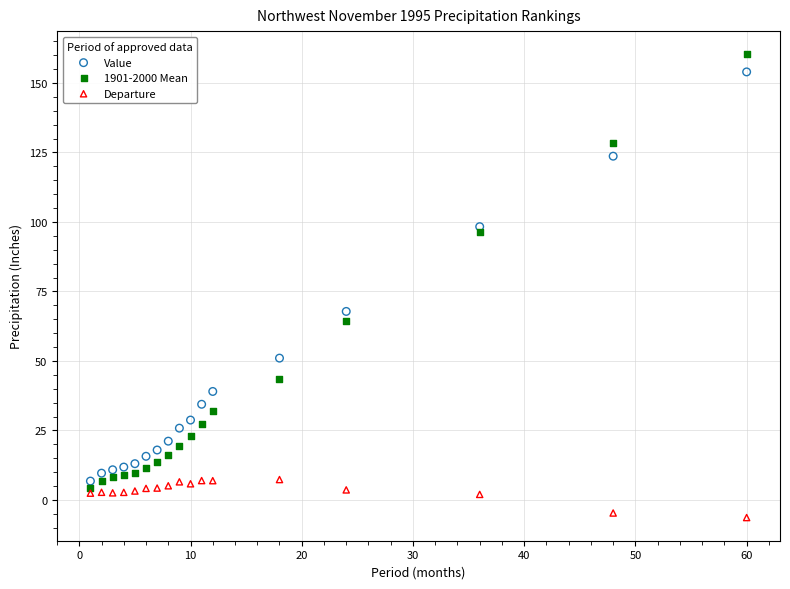

What are all the series names shown in the legend?

Value, 1901-2000 Mean, Departure